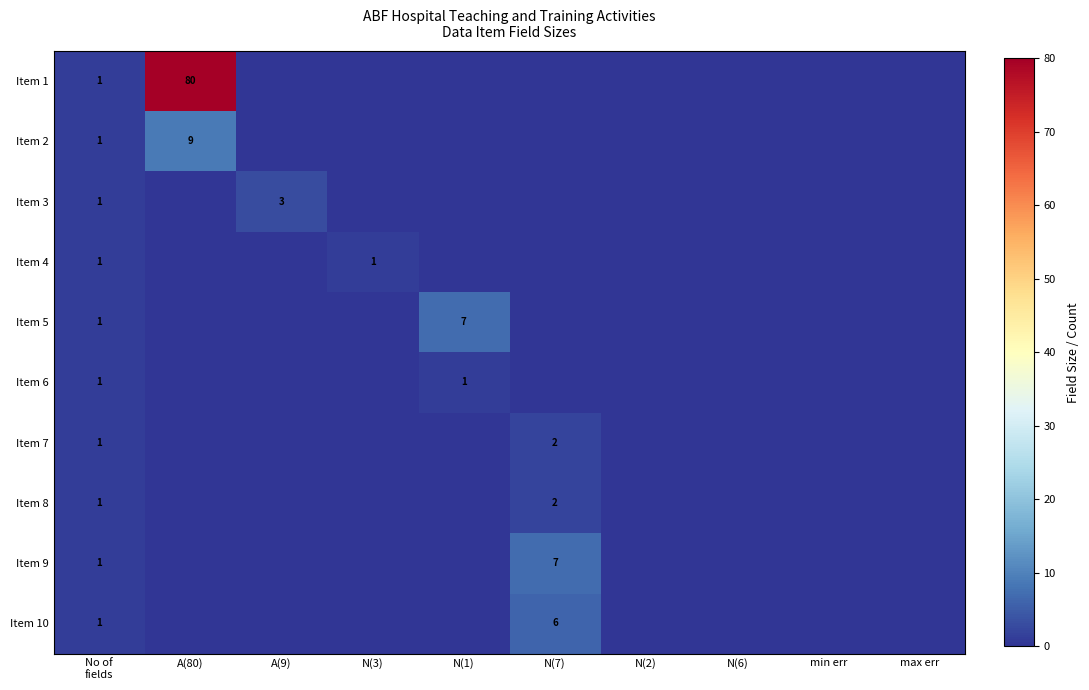

True or false: Item 5 has a value of 4 at N(1).

False